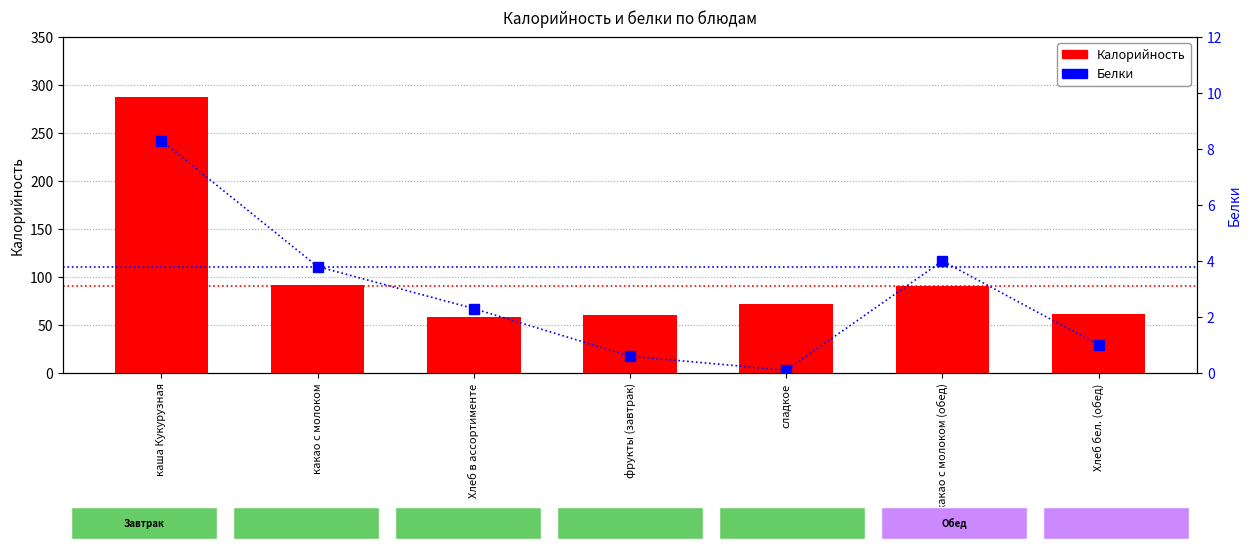

Which has a higher value, Хлеб бел. (обед) or какао с молоком (обед)?

какао с молоком (обед)